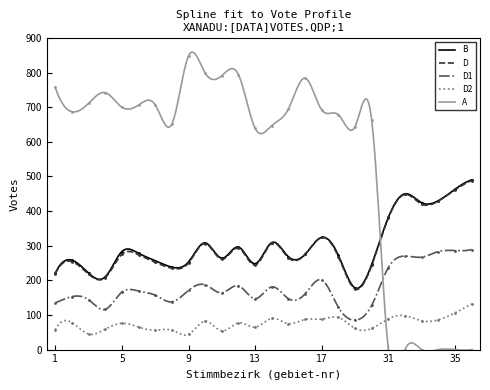

Rank the categories by D value from lowest to highest.

19, 4, 3, 1, 8, 20, 13, 9, 7, 2, 11, 15, 18, 6, 5, 16, 12, 10, 14, 17, 31, 33, 34, 32, 35, 36